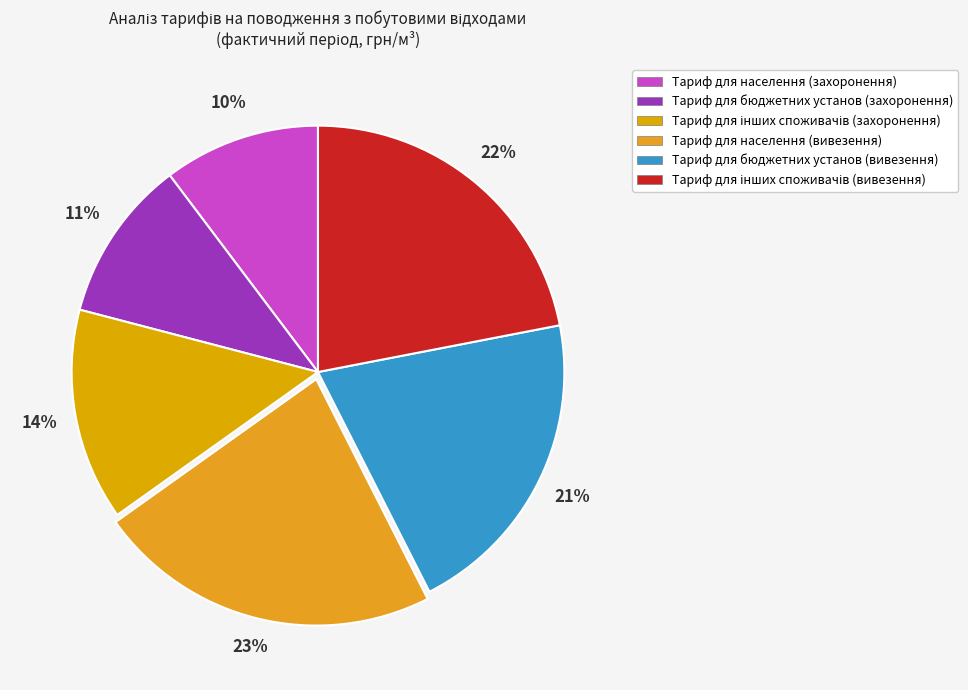

Approximately how many times larger is the value at Тариф для населення (вивезення) compared to Тариф для бюджетних установ (захоронення)?

2.1